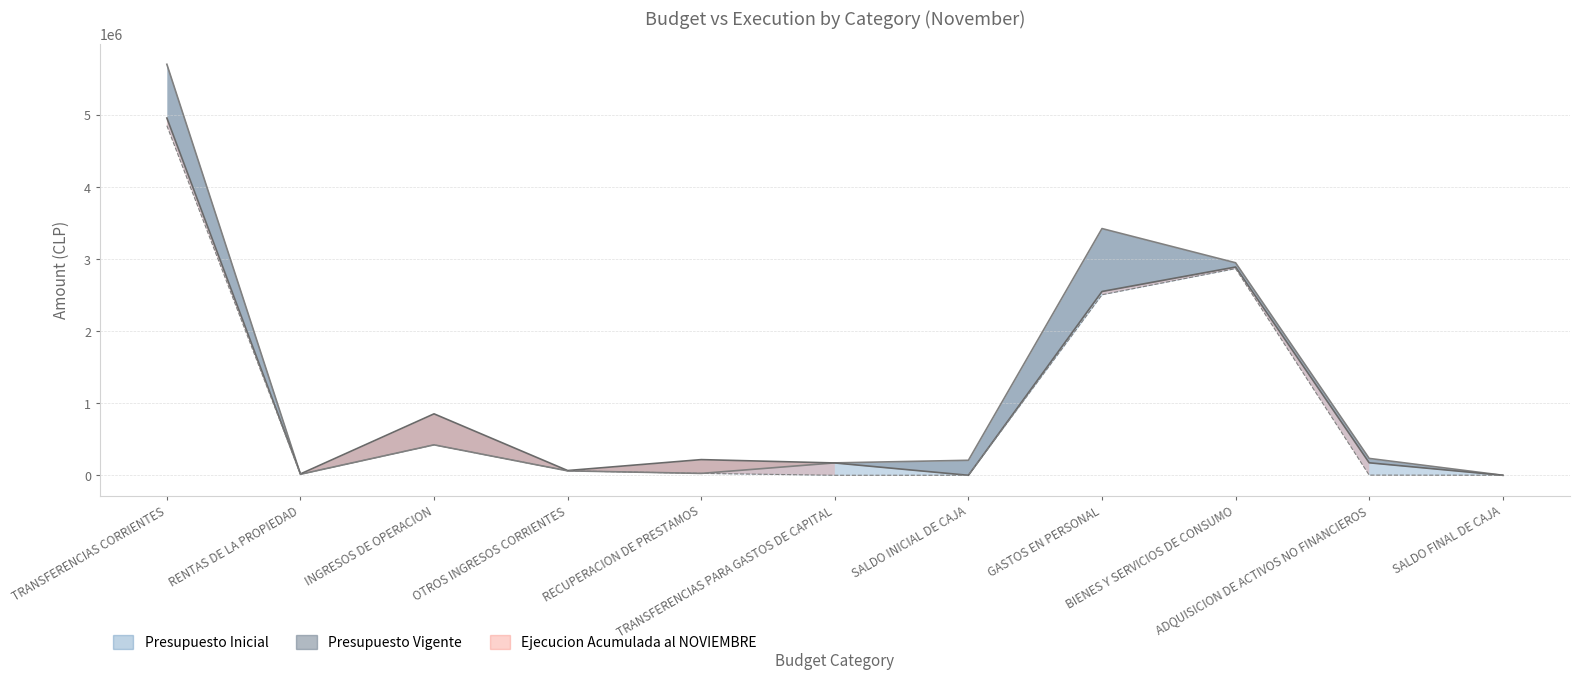

What is the sum of the Ejecucion Acumulada al NOVIEMBRE values at TRANSFERENCIAS PARA GASTOS DE CAPITAL and GASTOS EN PERSONAL?

2722389